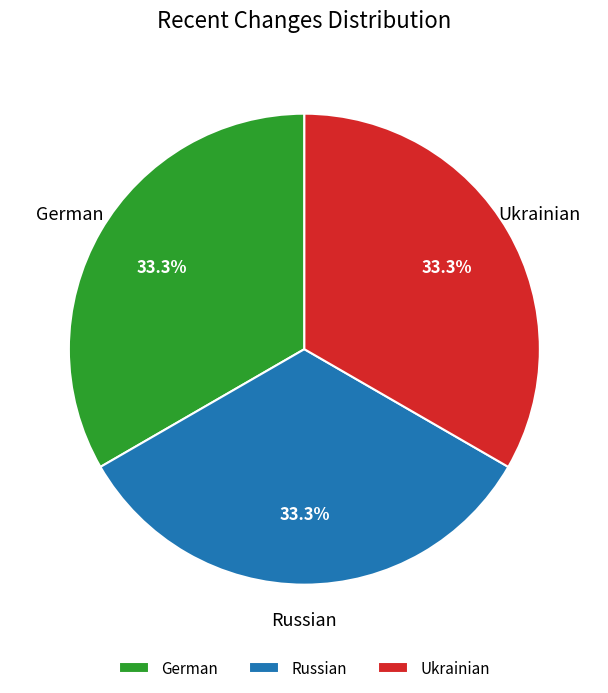

Do German and Russian together represent more than half of the pie?

Yes